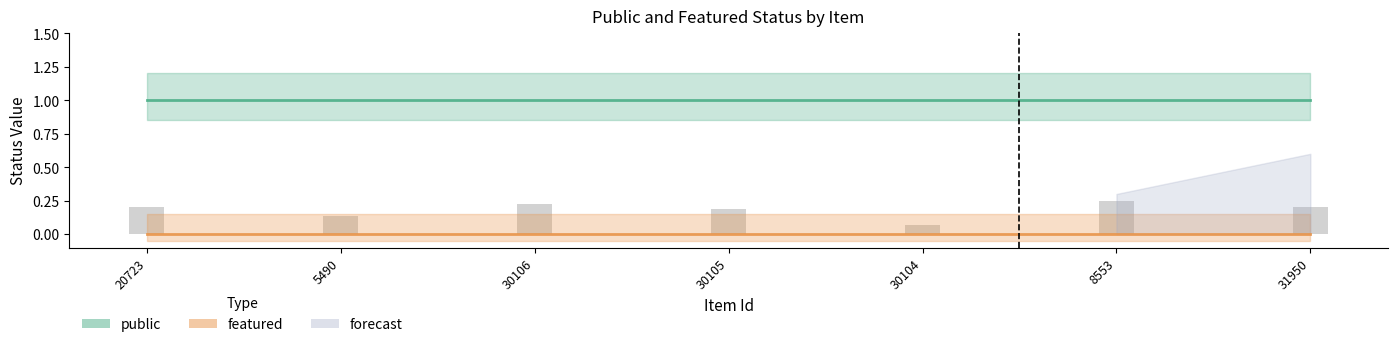

Are the bars grouped side by side (vs. stacked)?

Yes